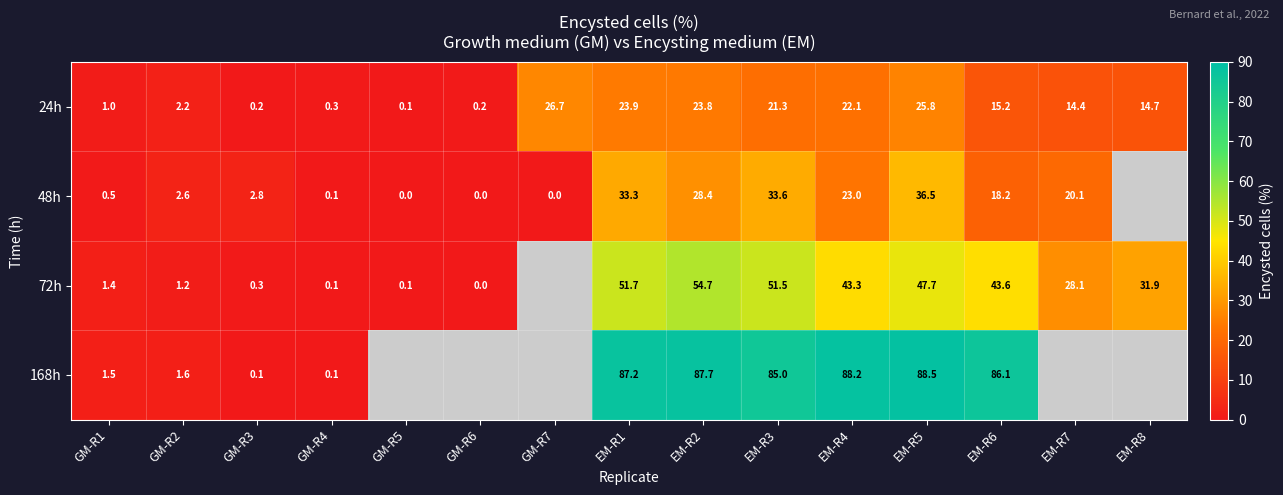

What is the difference between the maximum and minimum values in the 72h series?

54.7